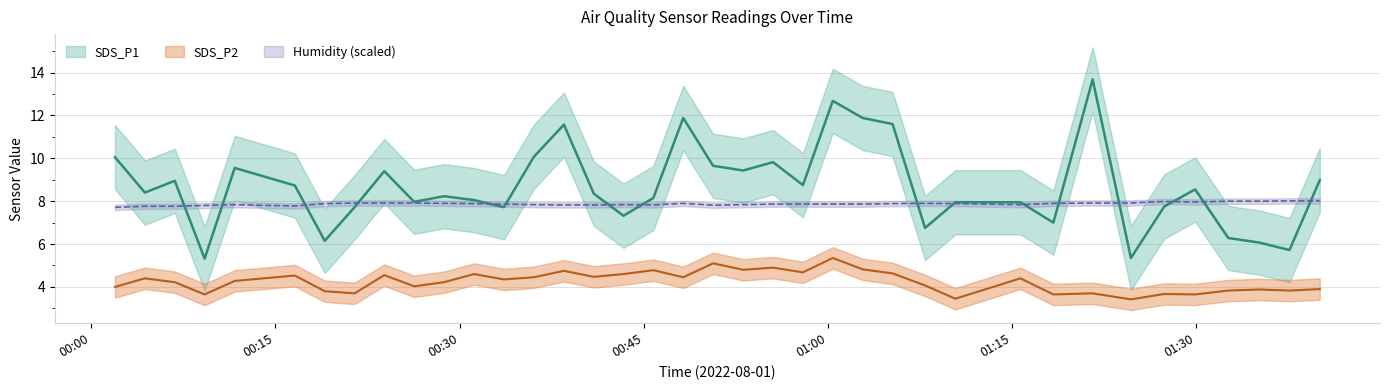

At 2022/08/01 01:24:41, list the series in order from smallest to largest.

SDS_P2, SDS_P1, Humidity